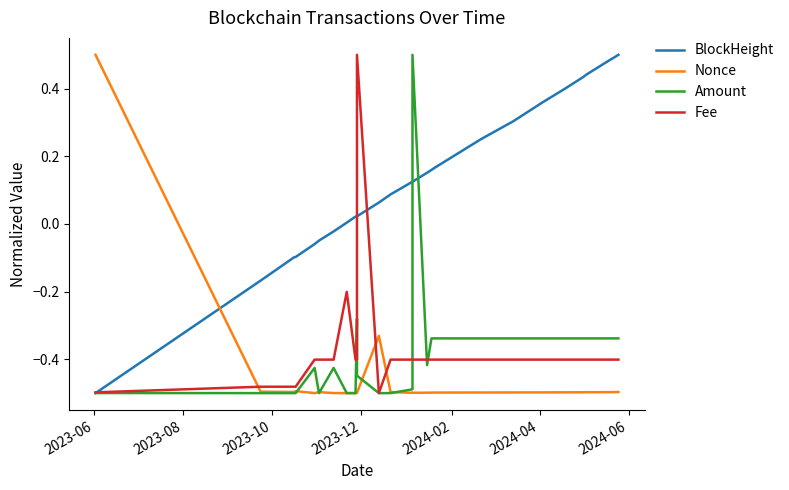

Count the Amount values in the range 0 to 1.

1